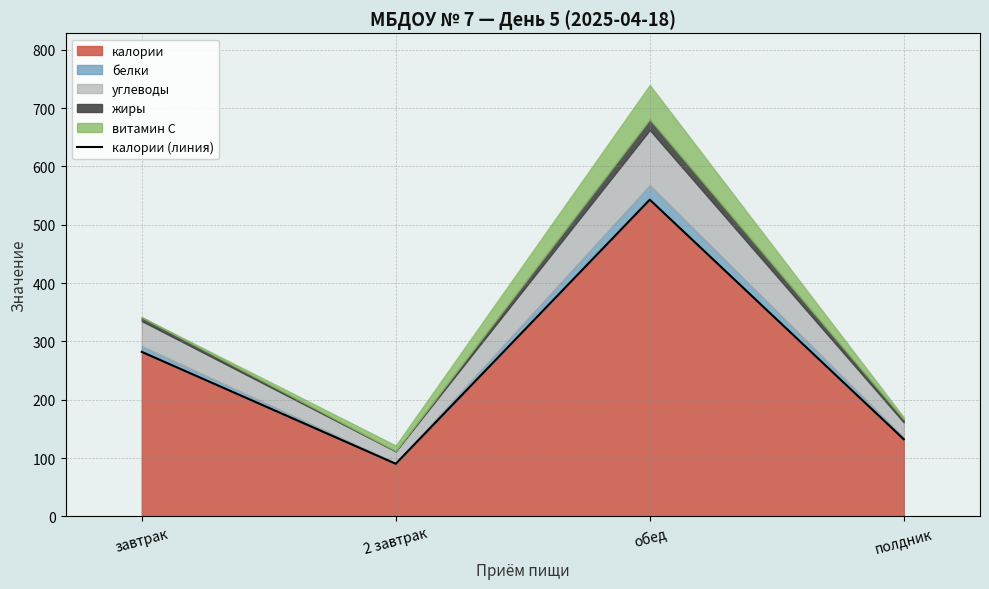

Which has a higher value, завтрак or обед?

обед